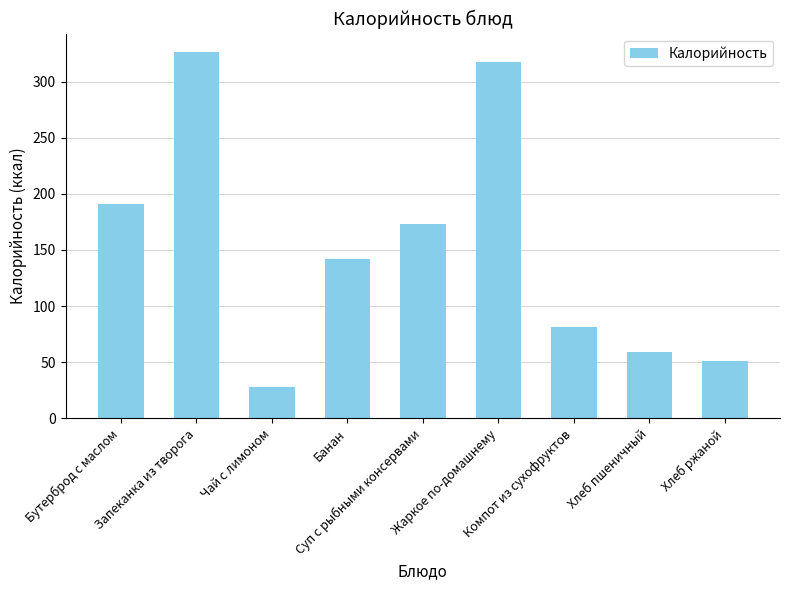

The chart shows a value of 58.7 at Хлеб пшеничный. True or false?

True